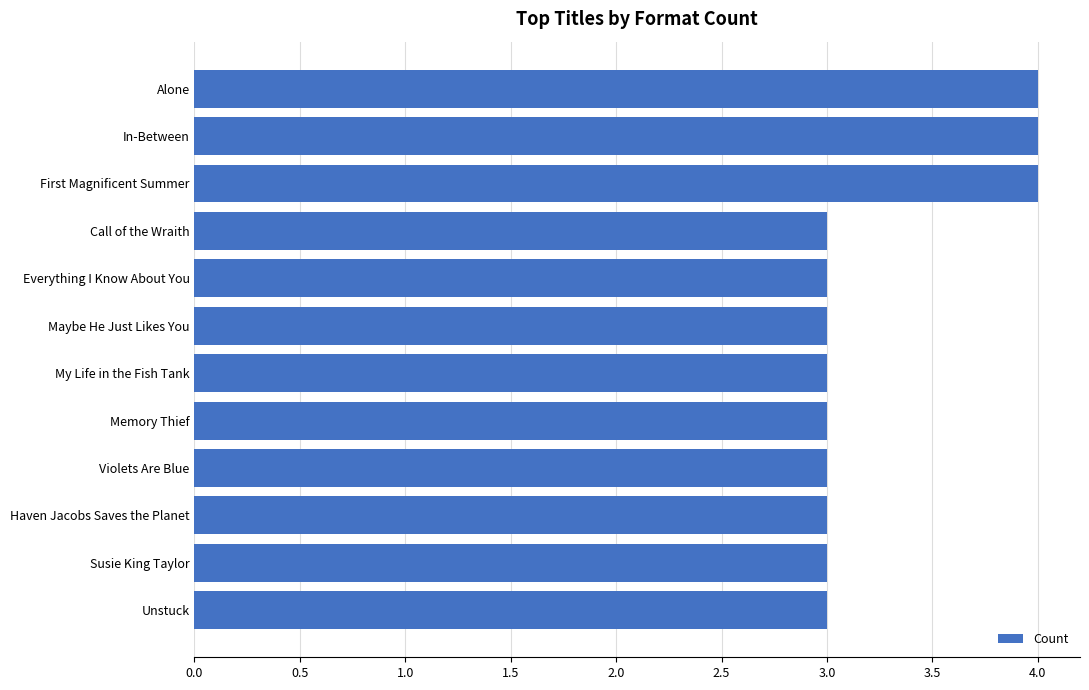

What is the sum of all values?

39